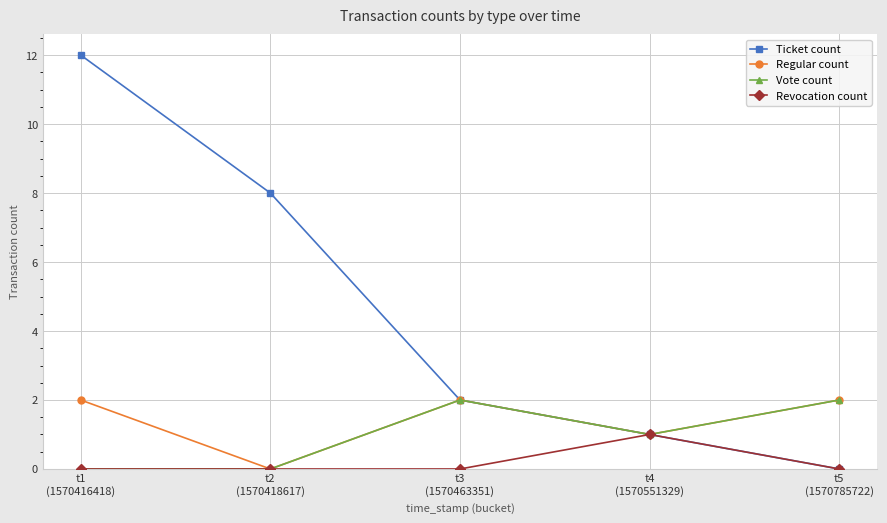

What is the difference between the maximum and minimum values in the Ticket count series?

12